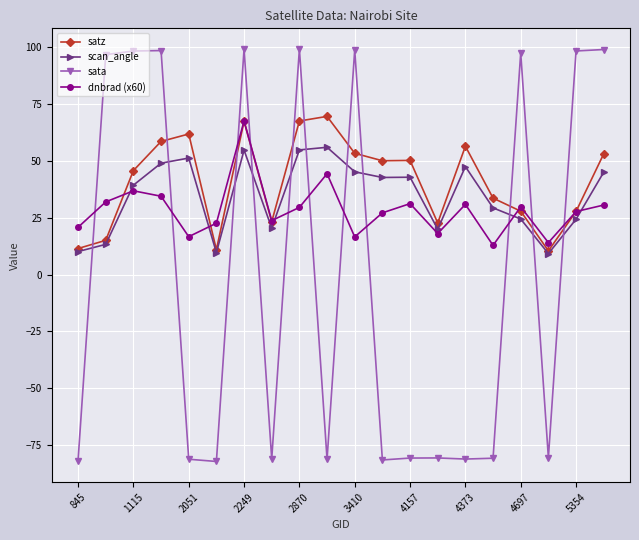

True or false: sata has more than 1 interior local peaks.

True